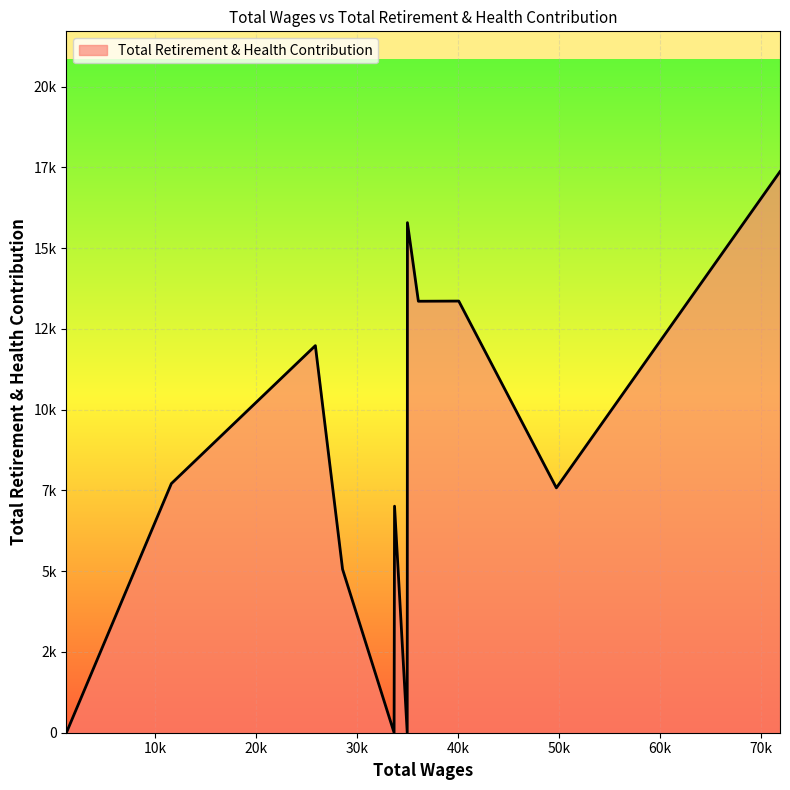

At which category does the chart reach its minimum across all series?

34991.0